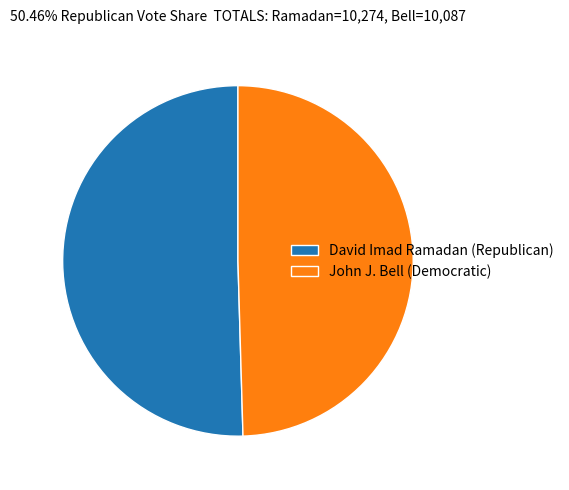

Approximately how many times larger is the value at David Imad Ramadan (Republican) compared to John J. Bell (Democratic)?

1.0